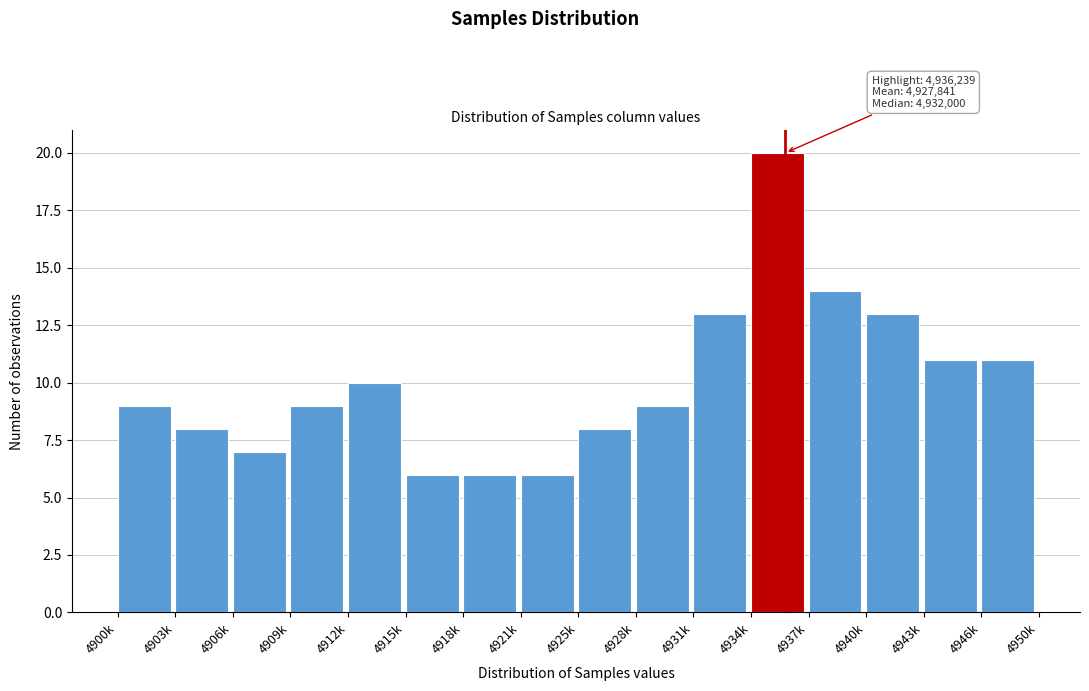

Reading right to left, transcribe all the data shown in this chart.

11	11	13	14	20	13	9	8	6	6	6	10	9	7	8	9